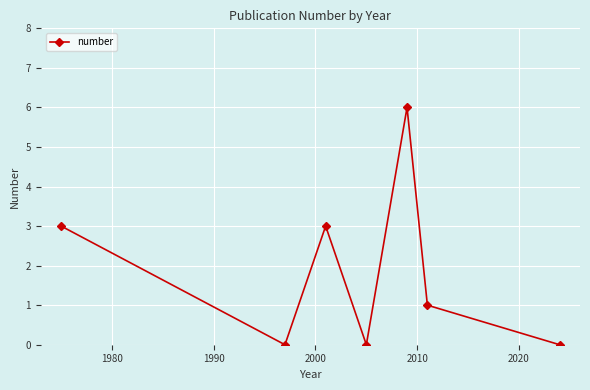

Does the chart display data point markers on the line(s)?

Yes